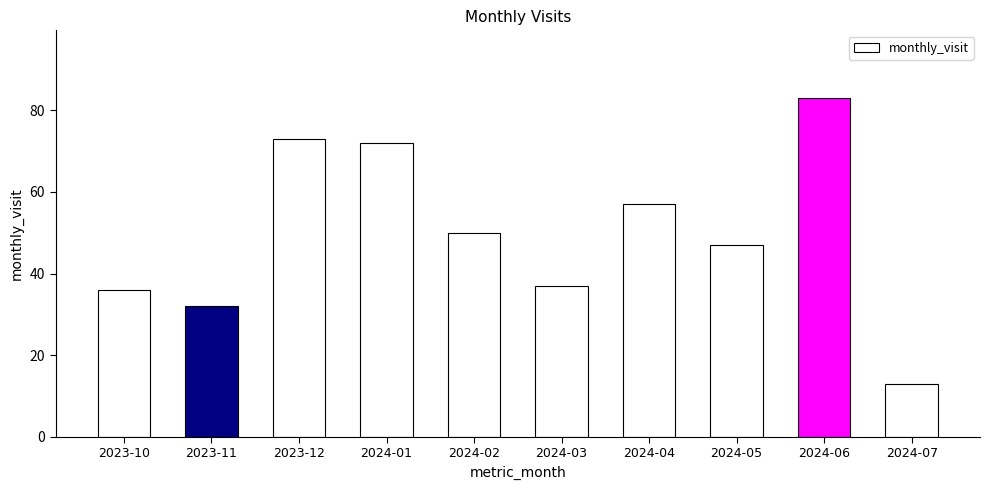

True or false: the data shows 73 at 2023-12.

True